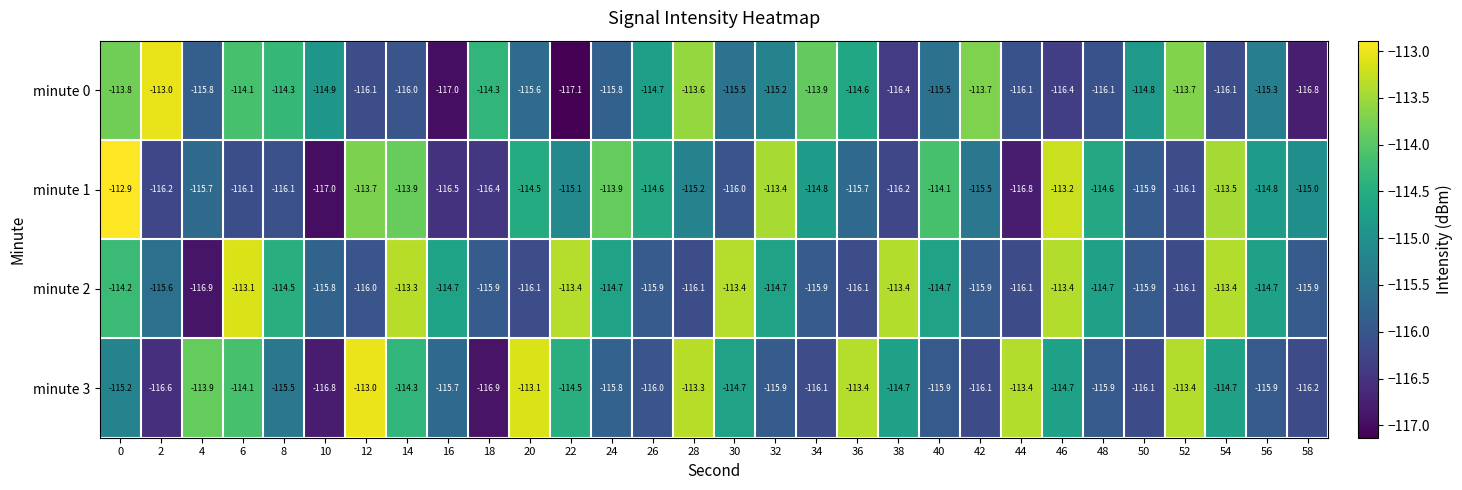

What is the total value across all series at 24?

-460.2